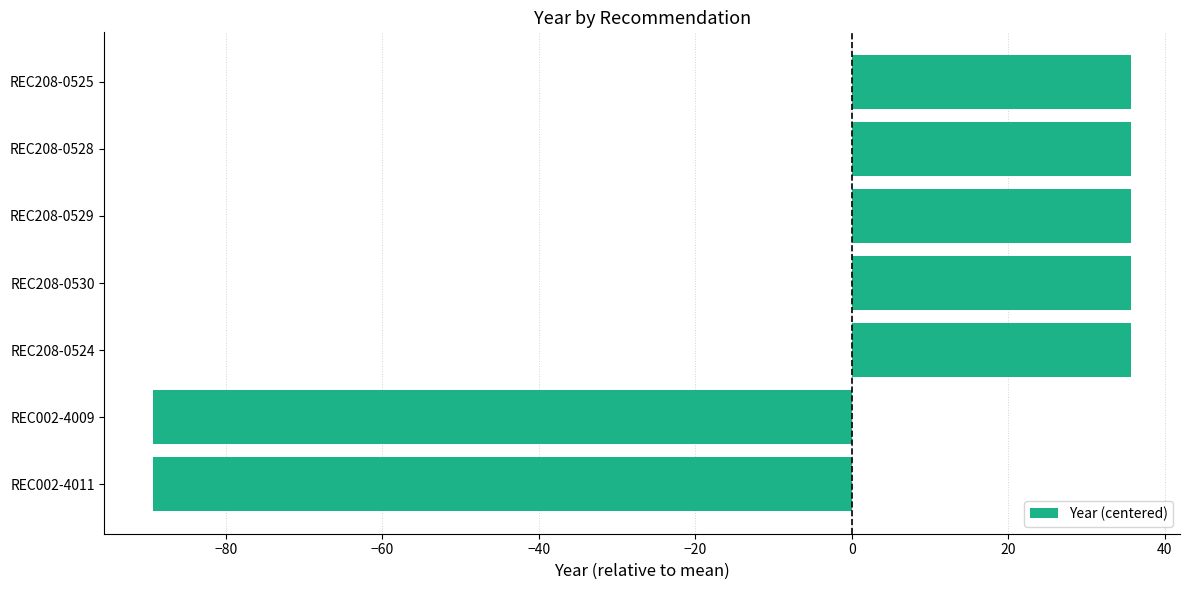

The chart shows a value of -89.3 at REC002-4011. True or false?

True